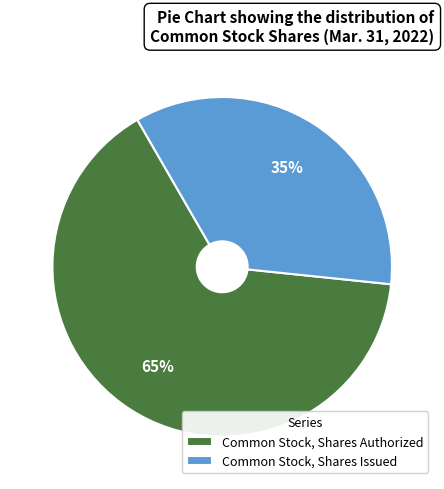

What is the ratio of the value at Common Stock, Shares Authorized to the value at Common Stock, Shares Issued?

1.9